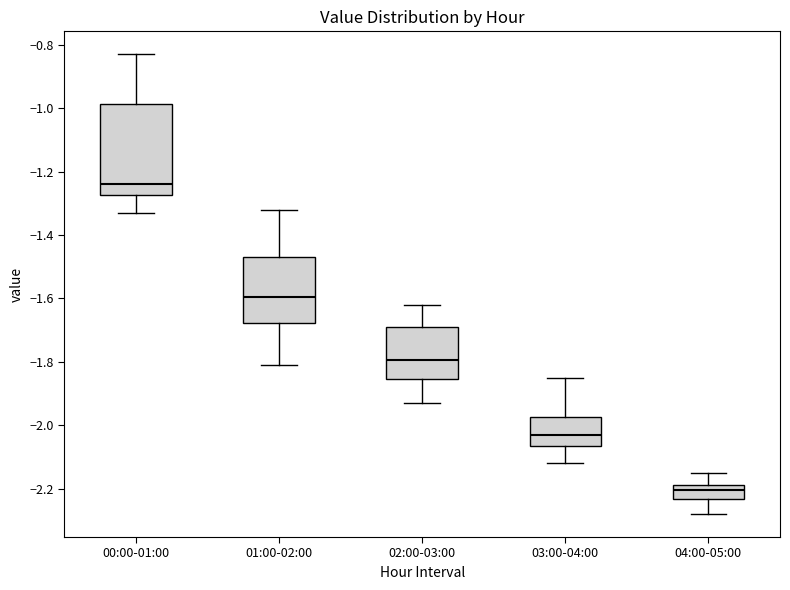

Reading left to right, transcribe this box plot: for each box, give where its median line is, the range the box spans, and where its two whiskers end, as read against the y-axis. The values are not printed on the chart, so give them approximately, as read against the axis.

00:00-01:00: median -1.24, box -1.28 to -0.98, whiskers -1.32 to -0.82
01:00-02:00: median -1.60, box -1.68 to -1.46, whiskers -1.80 to -1.32
02:00-03:00: median -1.80, box -1.86 to -1.68, whiskers -1.92 to -1.62
03:00-04:00: median -2.02, box -2.06 to -1.98, whiskers -2.12 to -1.84
04:00-05:00: median -2.20, box -2.24 to -2.18, whiskers -2.28 to -2.14